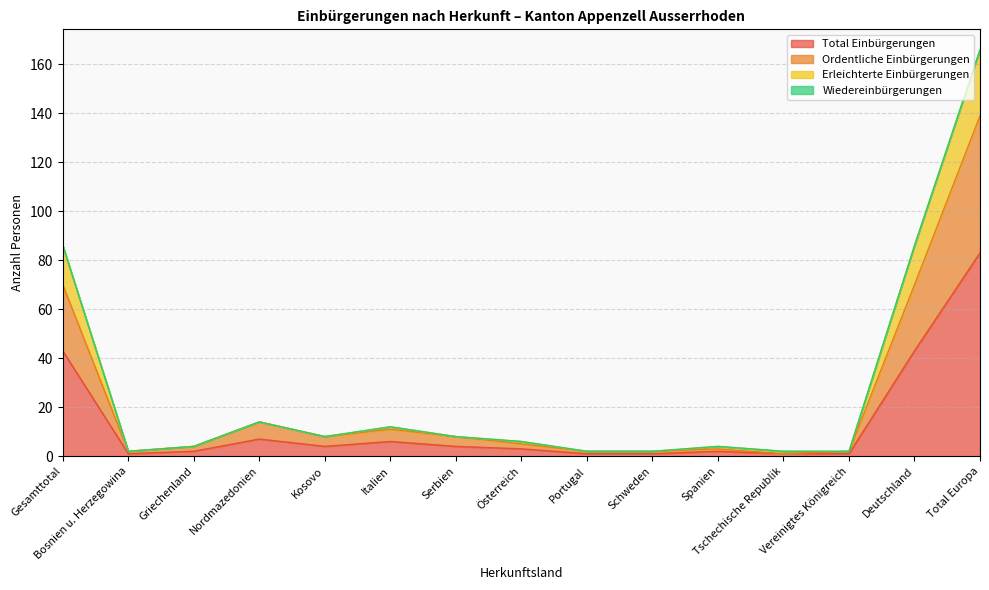

What is the minimum value for Total Einbürgerungen?

1